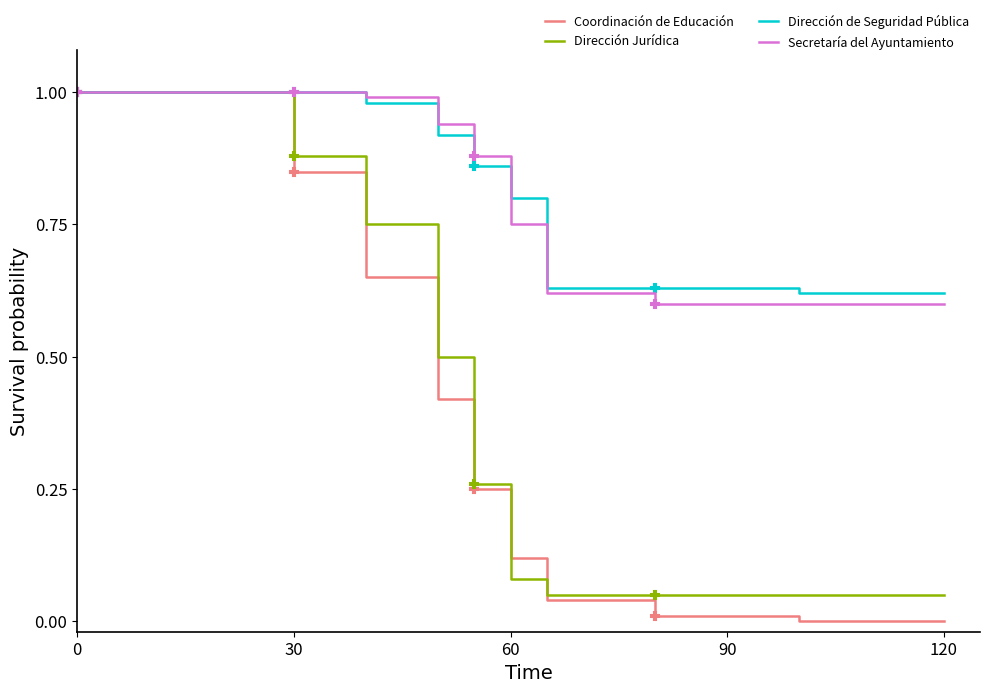

Reading right to left, what are all the values shown in this chart?

Coordinación de Educación: 0.0	0.0	0.0	0.0	0.1	0.2	0.4	0.7	0.8	1.0	1.0	1.0
Dirección Jurídica: 0.1	0.1	0.1	0.1	0.1	0.3	0.5	0.8	0.9	1.0	1.0	1.0
Dirección de Seguridad Pública: 0.6	0.6	0.6	0.6	0.8	0.9	0.9	1.0	1.0	1.0	1.0	1.0
Secretaría del Ayuntamiento: 0.6	0.6	0.6	0.6	0.8	0.9	0.9	1.0	1.0	1.0	1.0	1.0